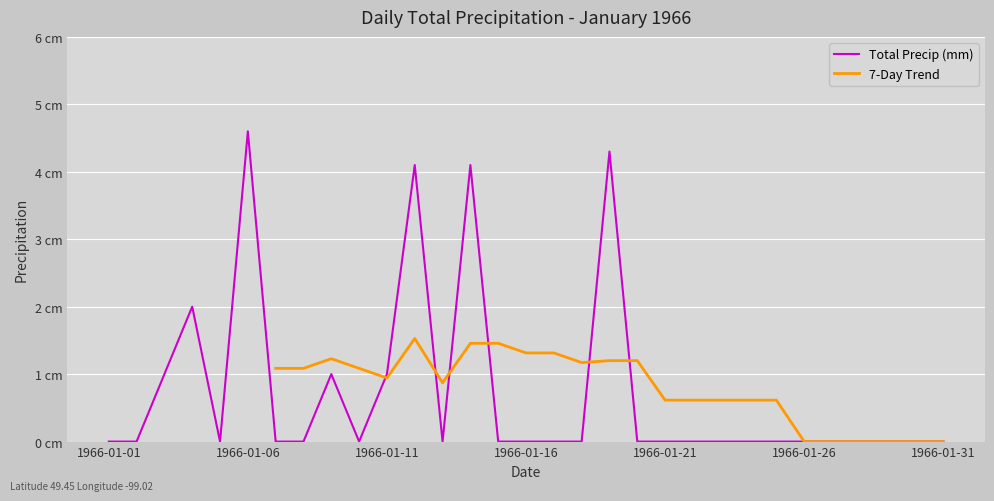

How many lines are shown in the chart?

2